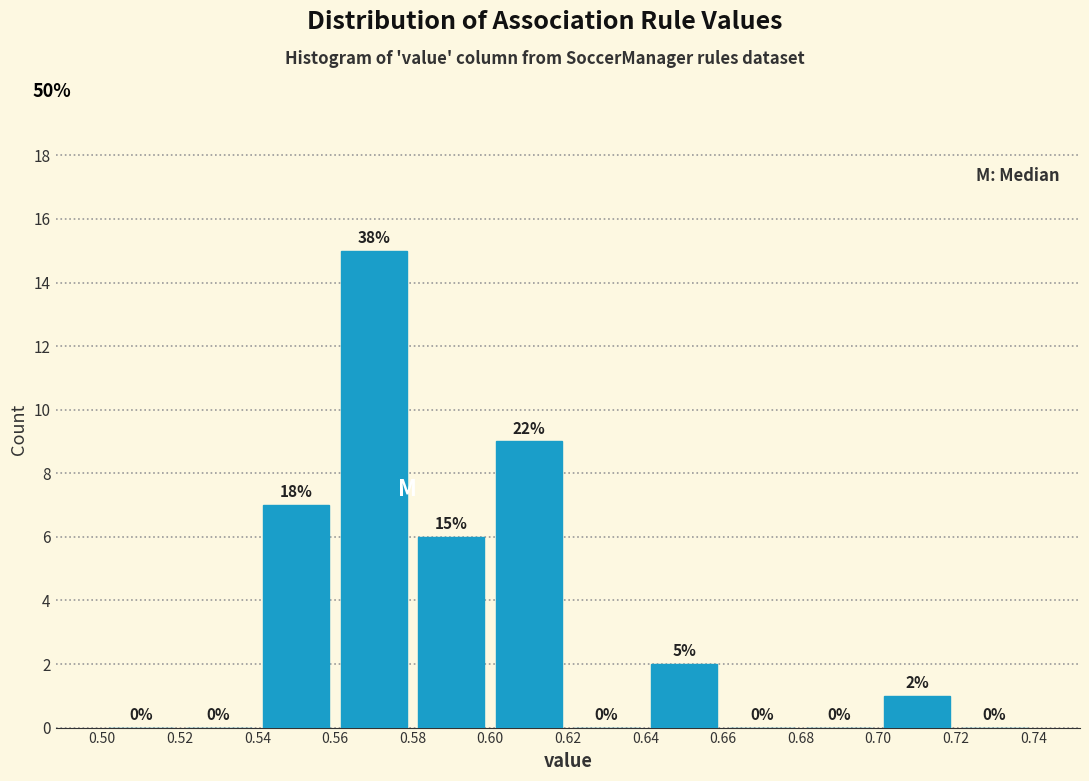

Which range on the x-axis has the tallest bar?

0.56 to 0.58